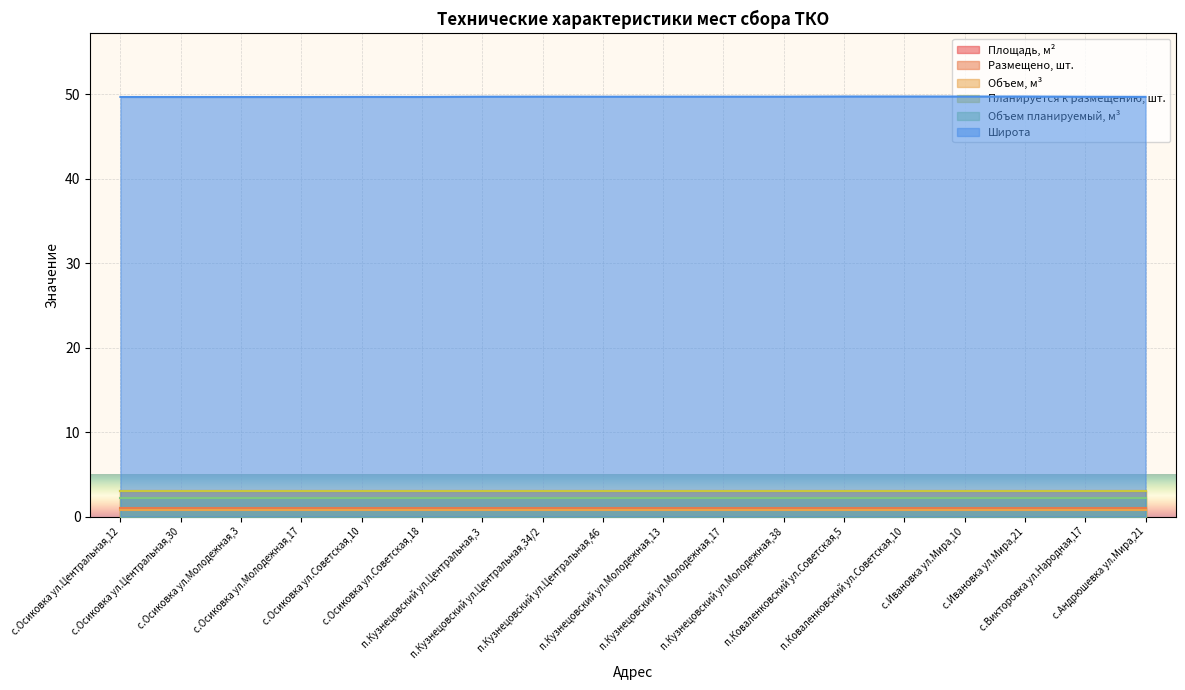

What is the minimum value shown in the chart?

0.8